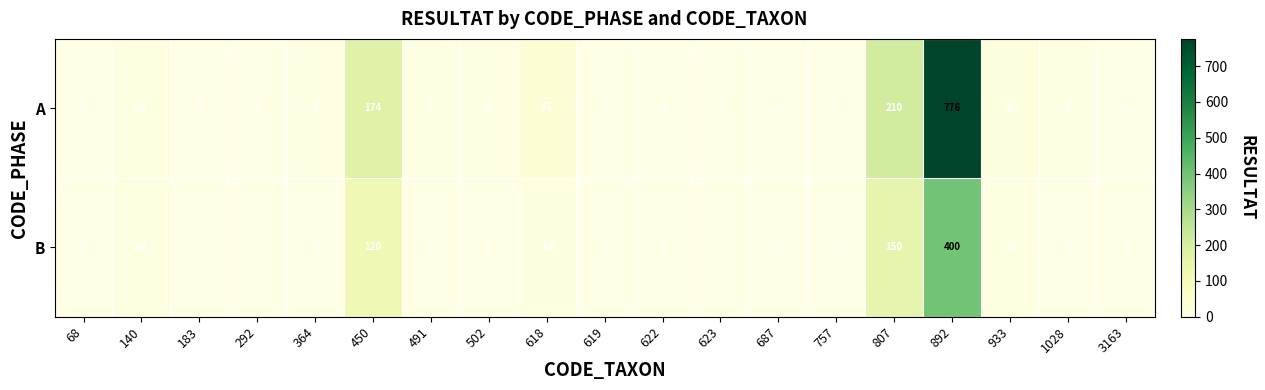

What is the greatest value displayed?

776